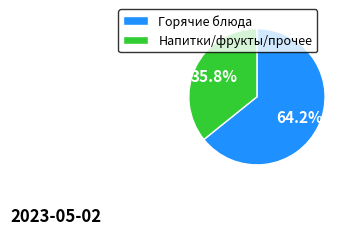

To the nearest percent, what is the difference between the largest and smallest slice percentages?

28%